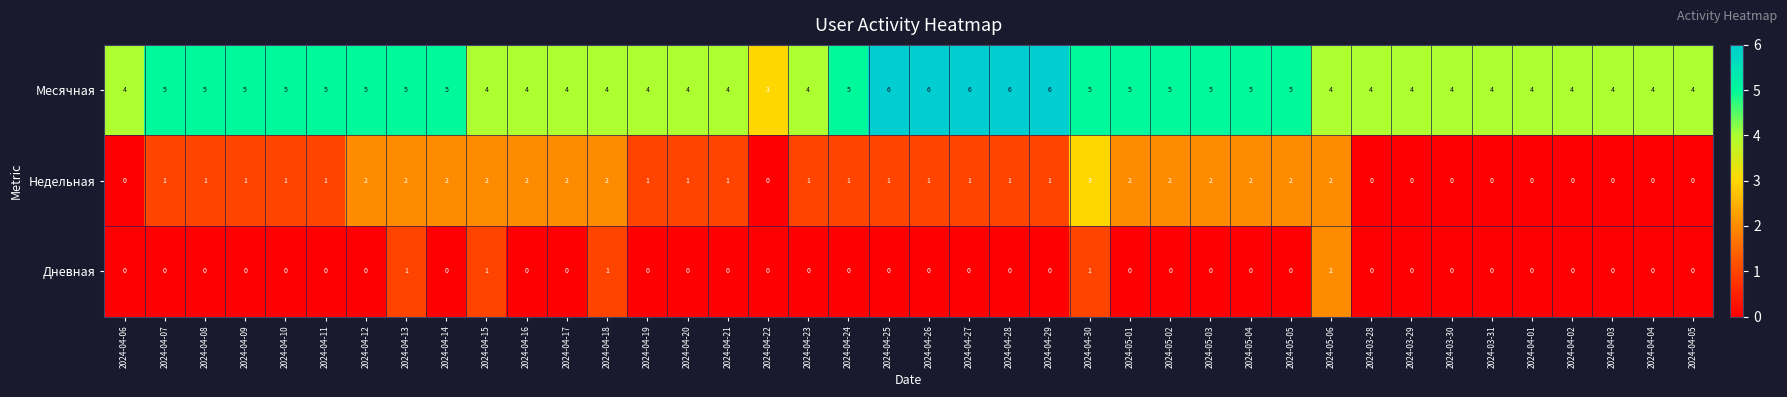

Between 2024-04-30 and 2024-03-29, which series saw the biggest shift?

Недельная